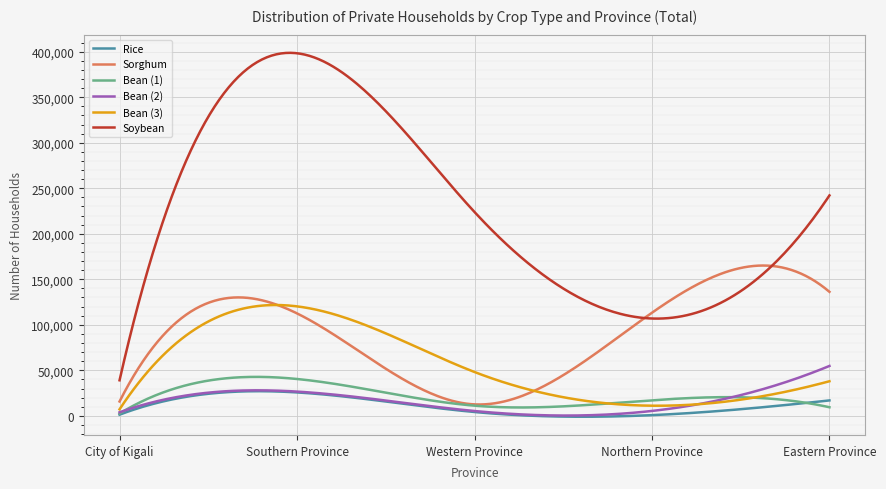

Which series has the largest total across all categories?

Soybean